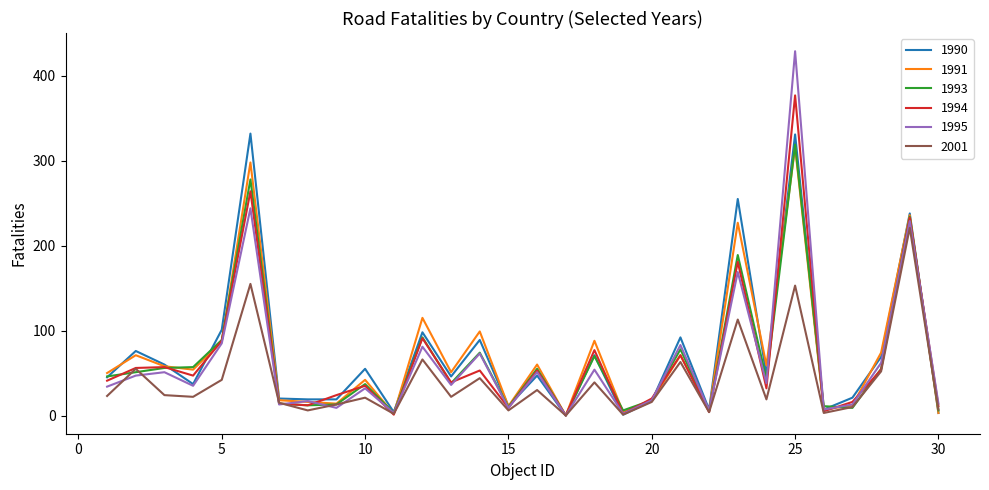

What are all the series names shown in the legend?

1990, 1991, 1993, 1994, 1995, 2001